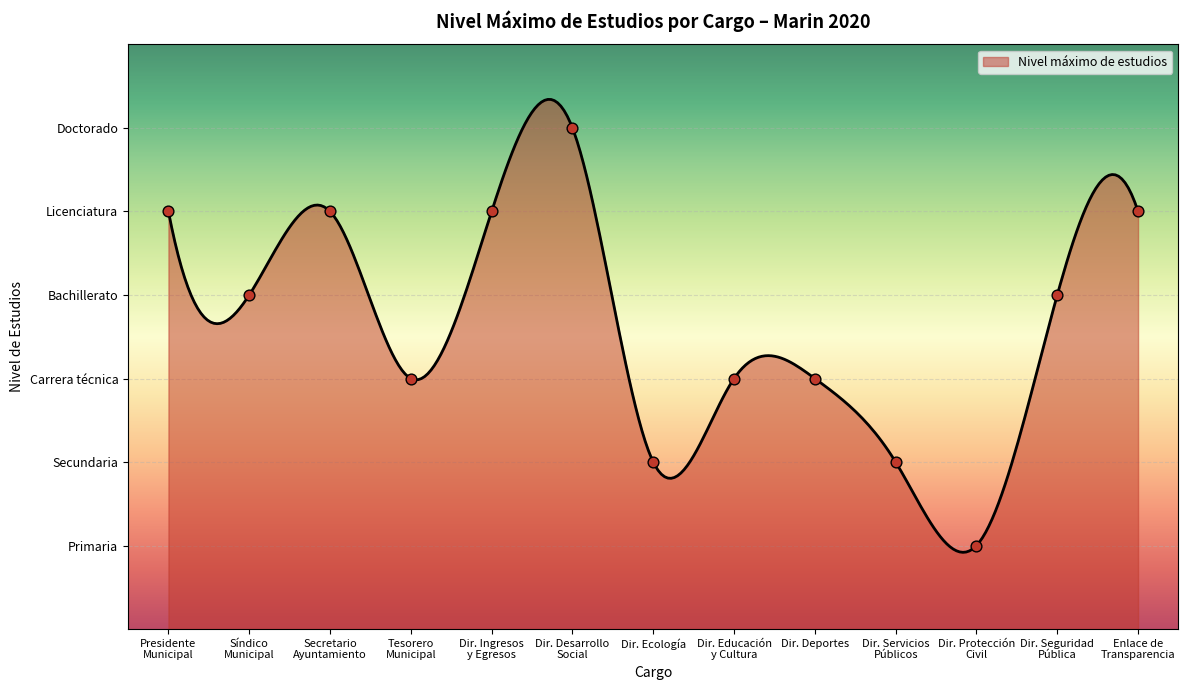

What is the ratio of the value at Síndico Municipal to the value at Presidente Municipal?

0.8